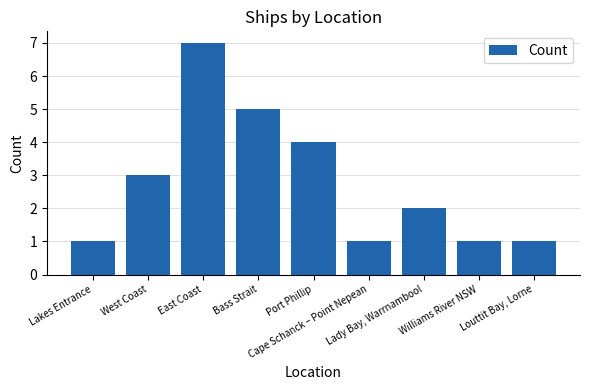

Reading left to right, what are all the values shown in this chart?

Lakes Entrance=1	West Coast=3	East Coast=7	Bass Strait=5	Port Phillip=4	Cape Schanck – Point Nepean=1	Lady Bay, Warrnambool=2	Williams River NSW=1	Louttit Bay, Lorne=1